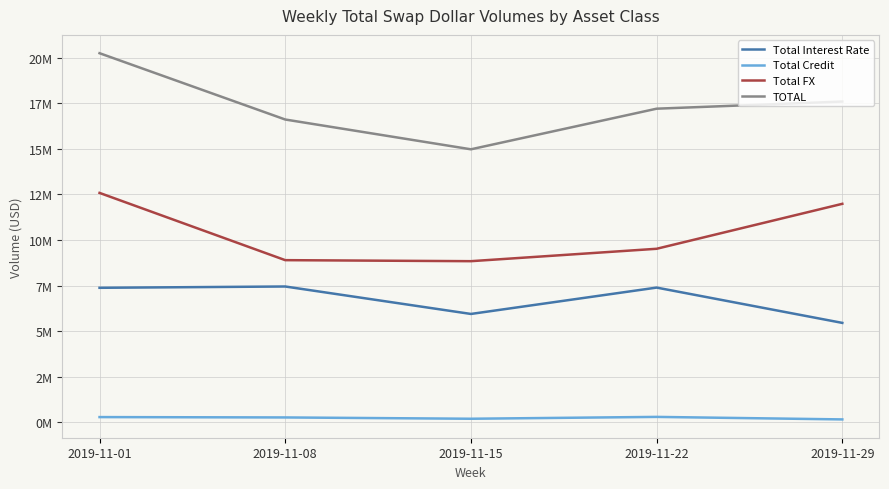

What is the spread (max minus min) of values at 2019-11-29?

17436803